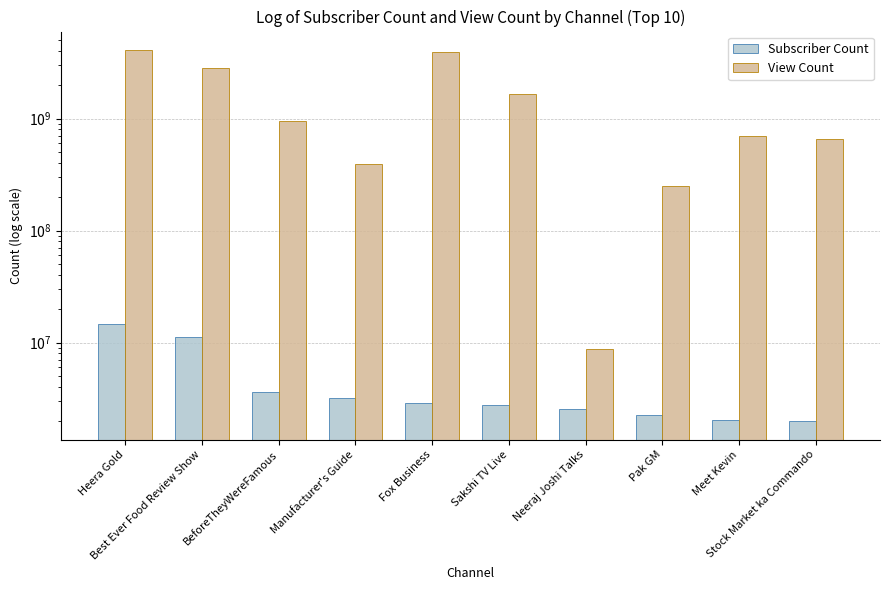

Which has a higher value, Neeraj Joshi Talks or Heera Gold?

Heera Gold